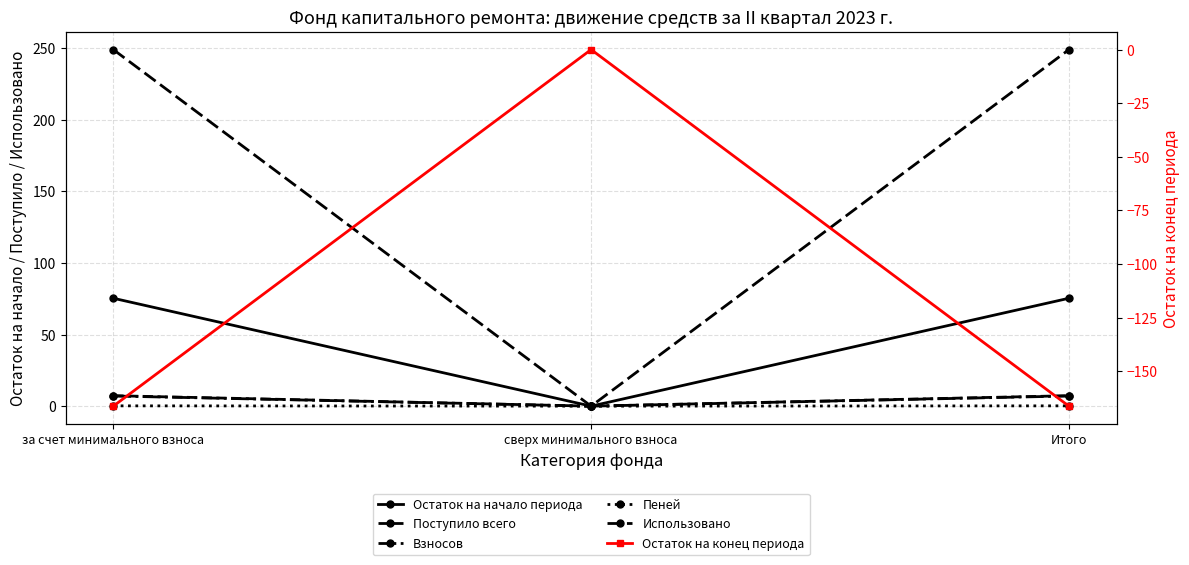

True or false: Поступило всего has a value of 7.3 at за счет минимального взноса.

True